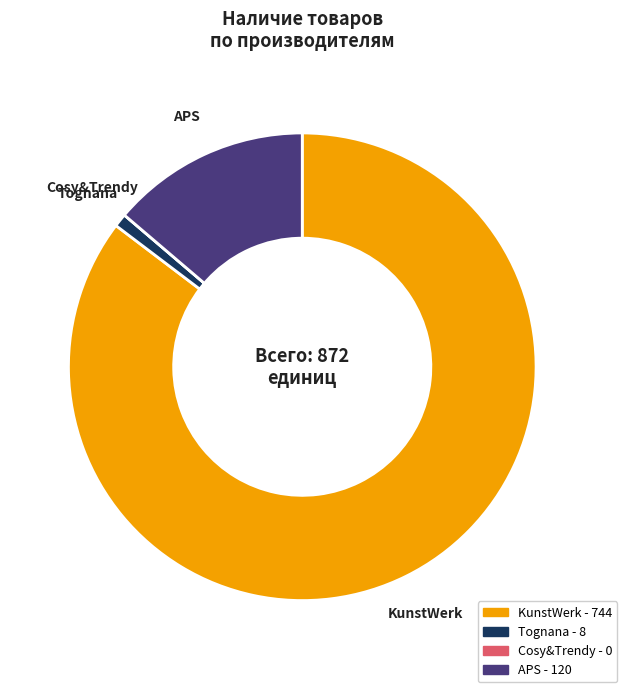

Is the sum of KunstWerk and APS greater than half?

Yes